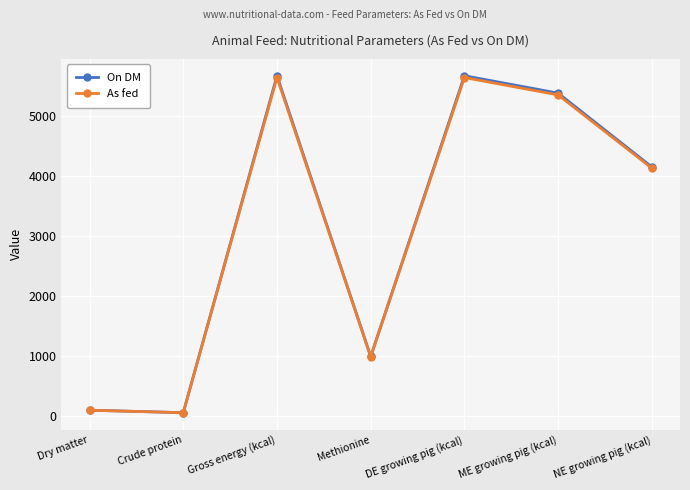

What is the label of the 7th point from the left?

NE growing pig (kcal)